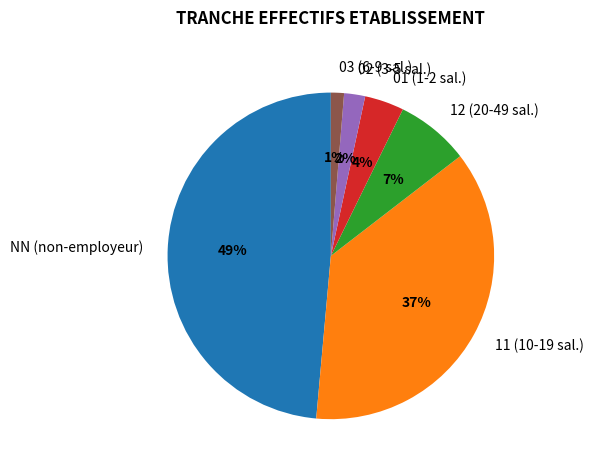

What percentage is the 02 slice, to the nearest percent?

2%